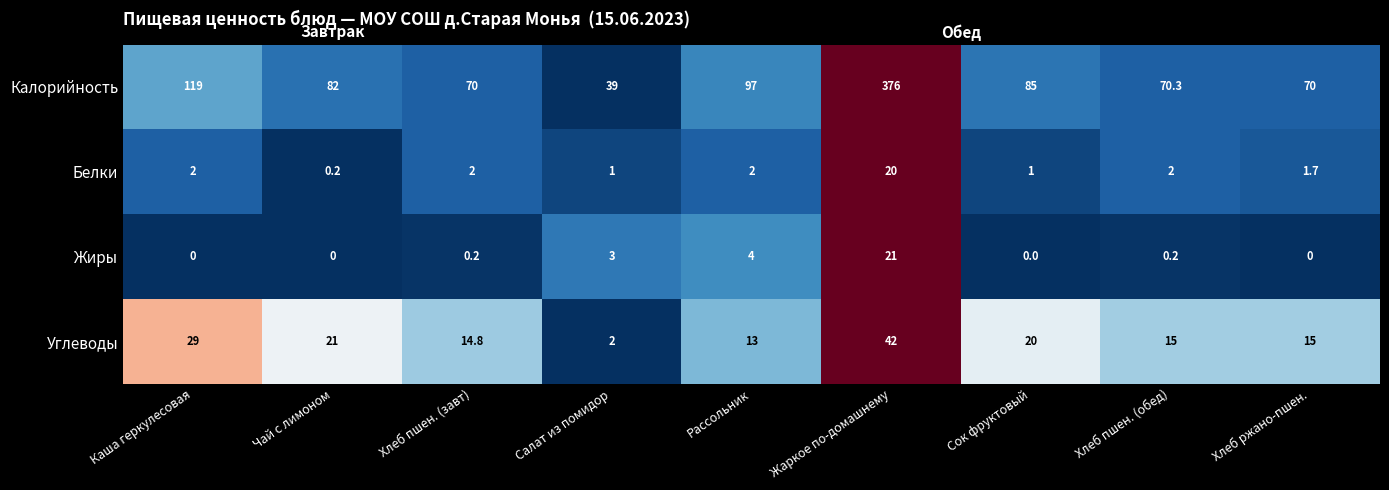

Read the Белки value at Жаркое по-домашнему.

20.0